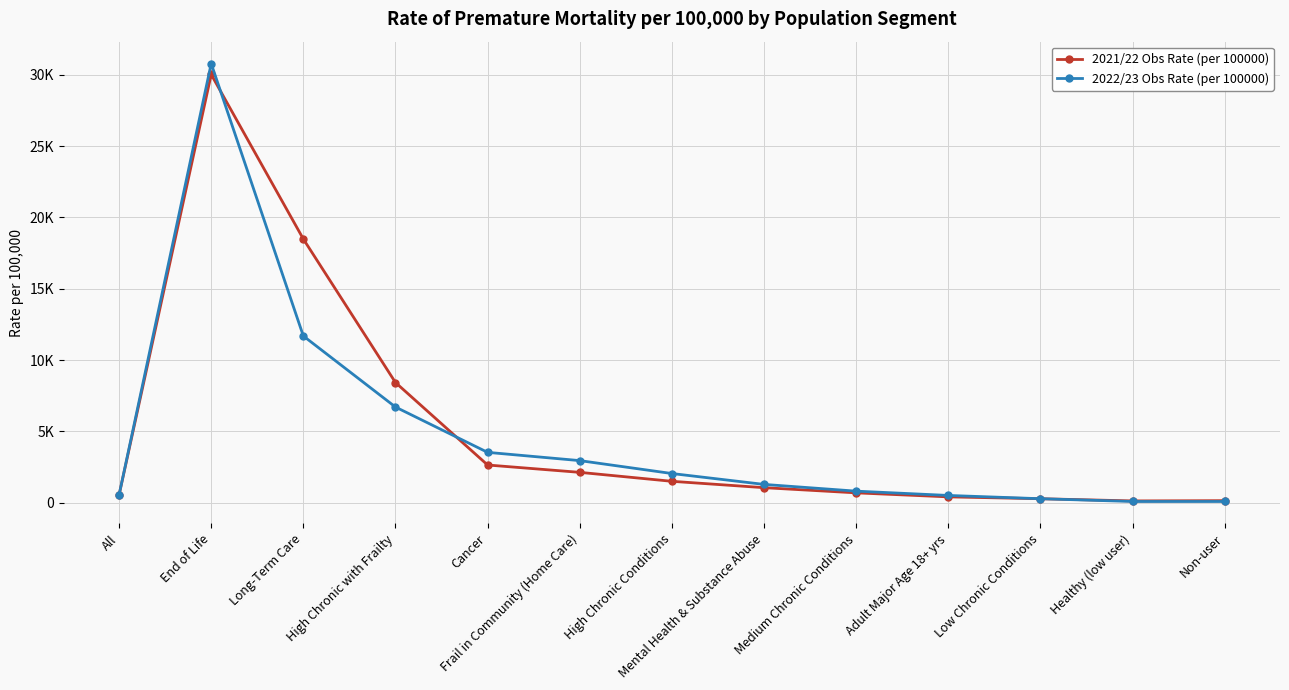

What is the spread (max minus min) of values at High Chronic with Frailty?

1718.4